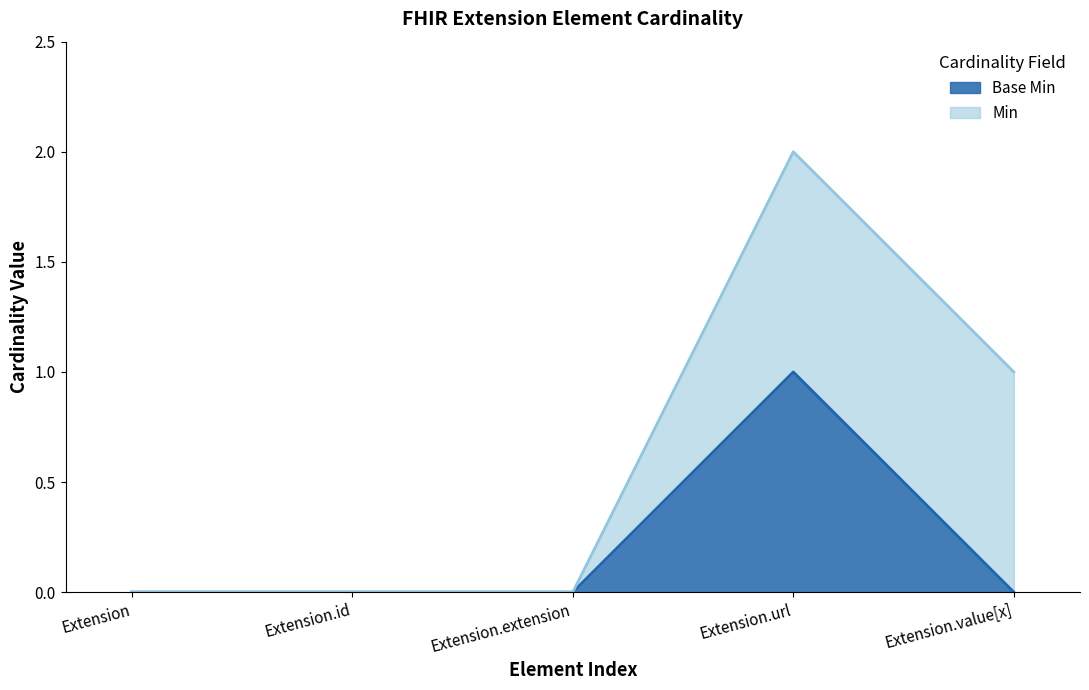

Rank the categories by value from highest to lowest.

Extension.url, Extension, Extension.id, Extension.extension, Extension.value[x]